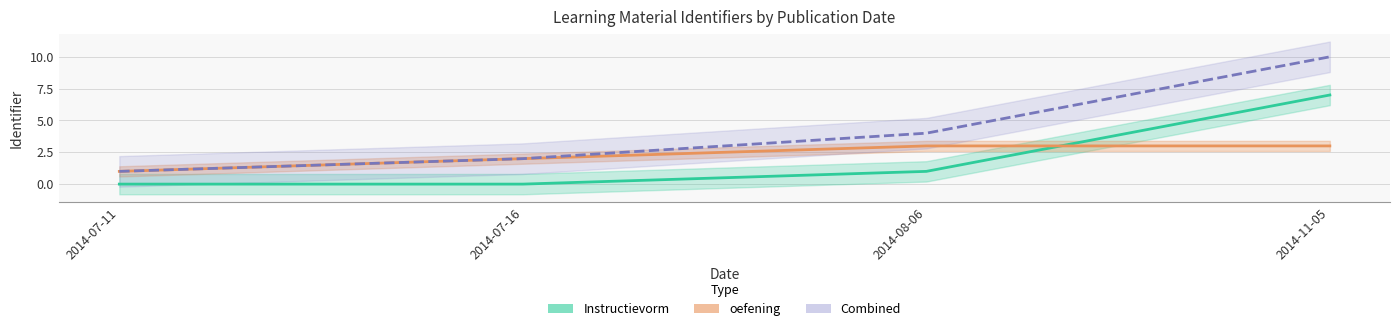

What is the sum of all Combined values?

17